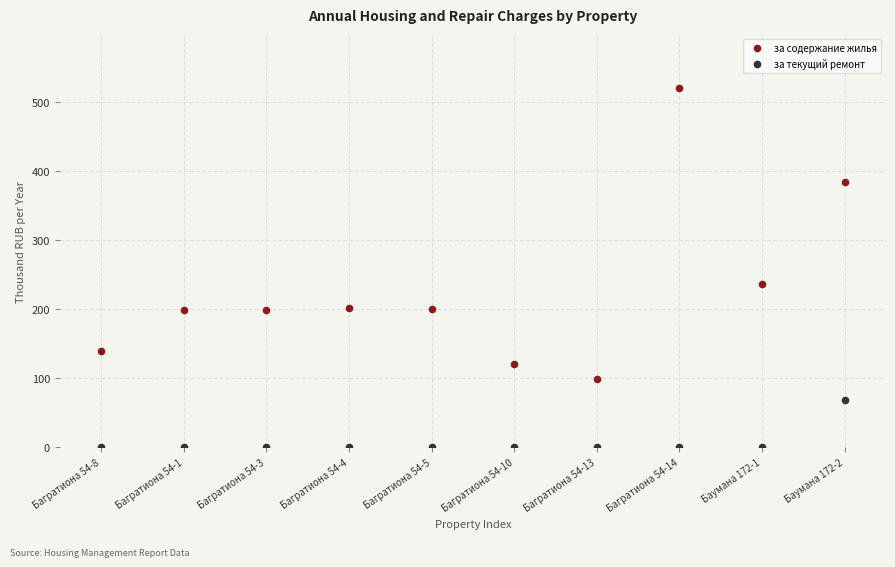

Which series reaches the minimum Y coordinate?

за текущий ремонт